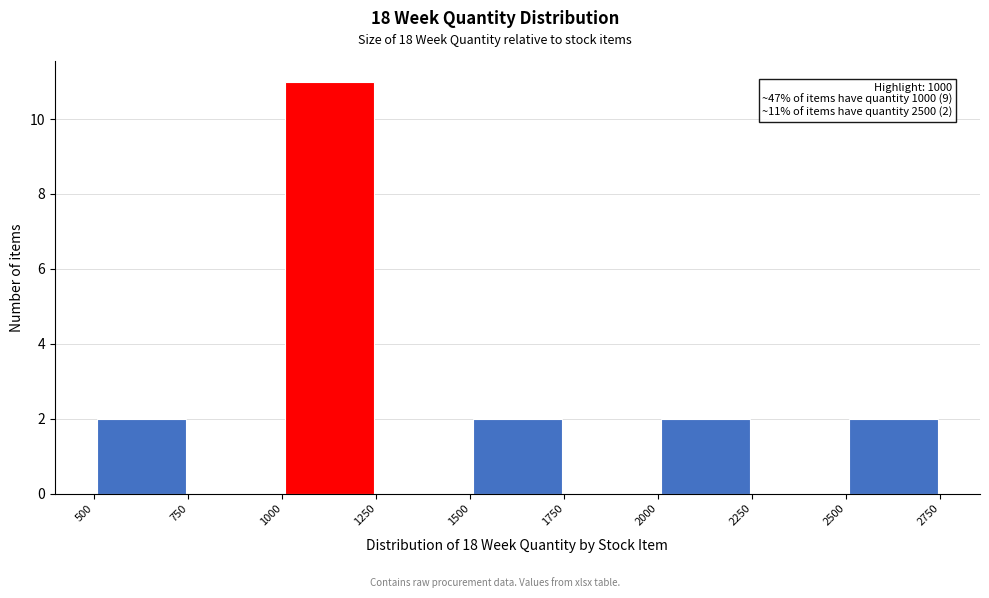

Over which range of the x-axis is the bar tallest?

1000 to 1250